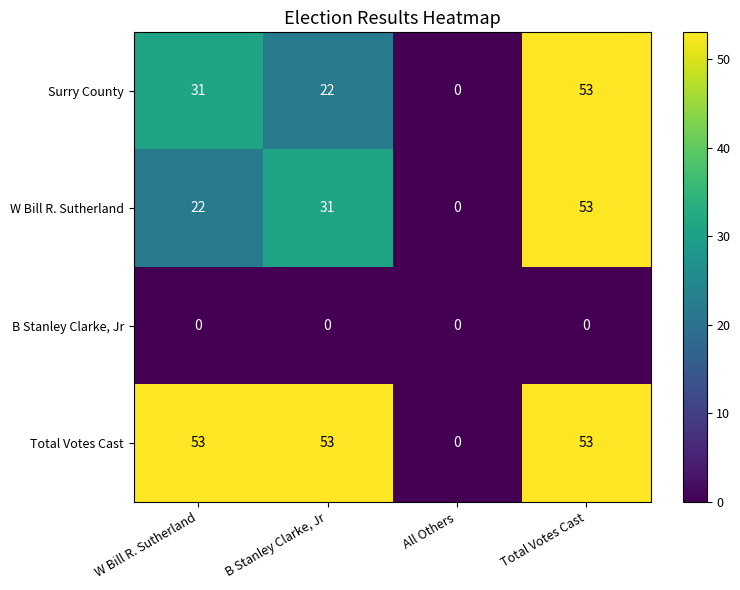

Reading right to left, list all the values displayed in this chart.

Surry County: 53	0	22	31
W Bill R. Sutherland: 53	0	31	22
B Stanley Clarke, Jr: 0	0	0	0
Total Votes Cast: 53	0	53	53